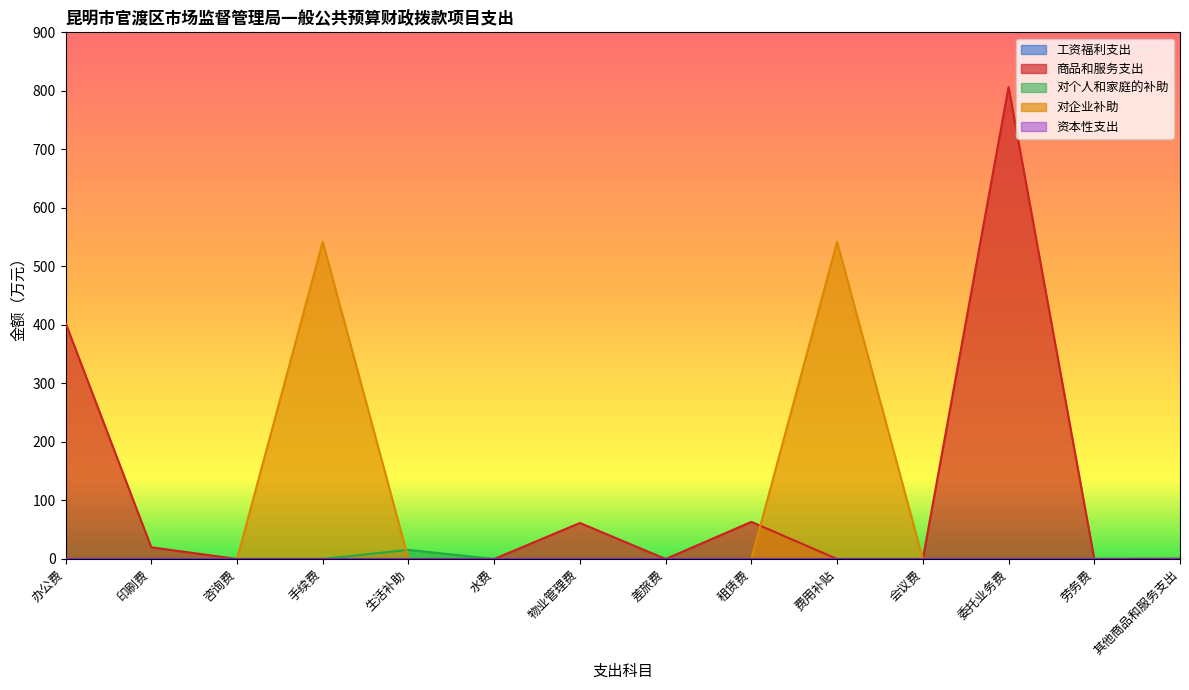

What is the difference between the highest and lowest values at 其他商品和服务支出?

0.5